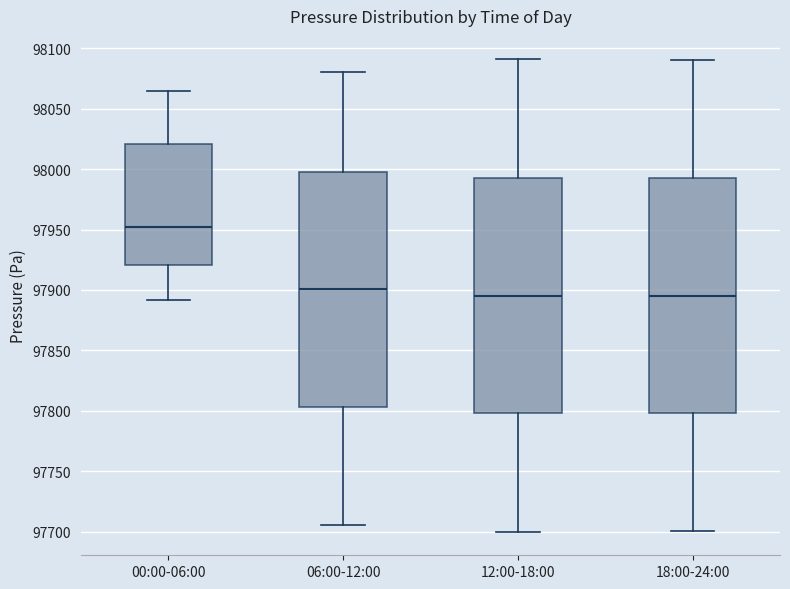

Where is the lower edge of the box for 00:00-06:00 on the y-axis? The values are not printed on the chart, so give them approximately, as read against the axis.

97920